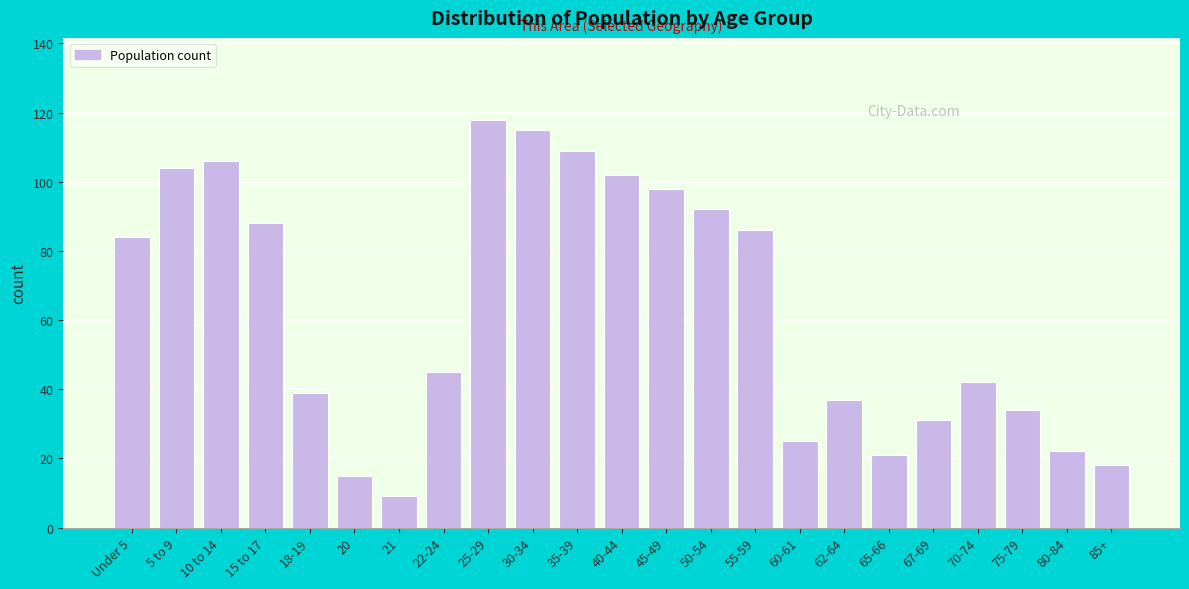

Reading left to right, list all the values displayed in this chart.

Under 5=84	5 to 9=104	10 to 14=106	15 to 17=88	18-19=39	20=15	21=9	22-24=45	25-29=118	30-34=115	35-39=109	40-44=102	45-49=98	50-54=92	55-59=86	60-61=25	62-64=37	65-66=21	67-69=31	70-74=42	75-79=34	80-84=22	85+=18